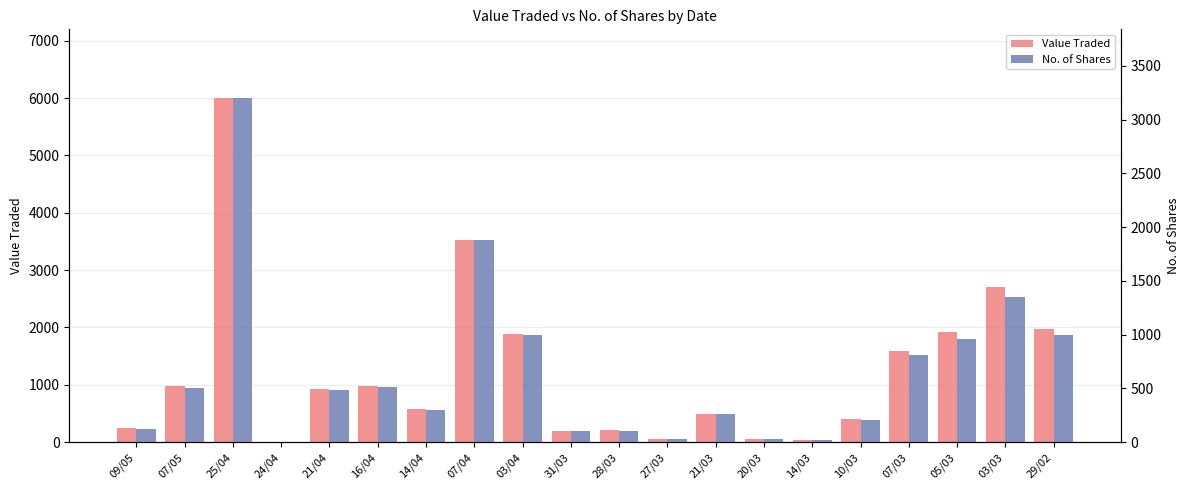

Reading right to left, transcribe all the data shown in this chart.

Value Traded: 1980	2700	1914	1586	398	39	53	495	48	205	202	1880	3534	582	982	920	10	6000	975	247
No. of Shares: 1000	1350	957	809	204	20	27	260	25	108	107	1000	1881	300	517	483	5	3200	500	126